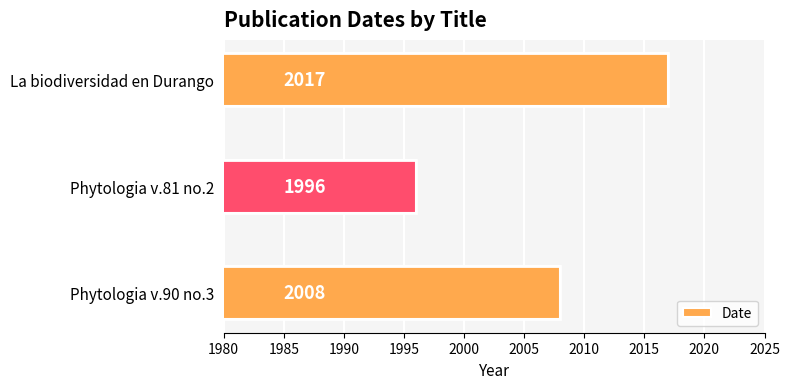

Rank the categories by value from highest to lowest.

La biodiversidad en Durango, Phytologia v.90 no.3, Phytologia v.81 no.2